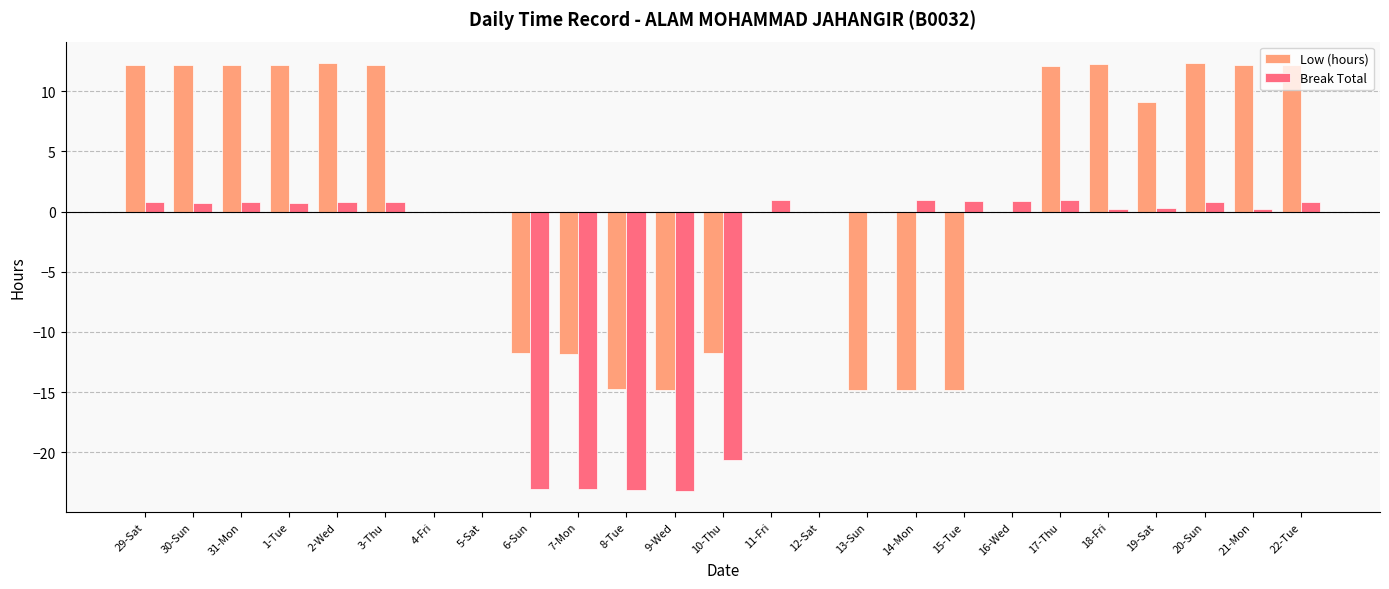

Count the number of categories in the chart.

25